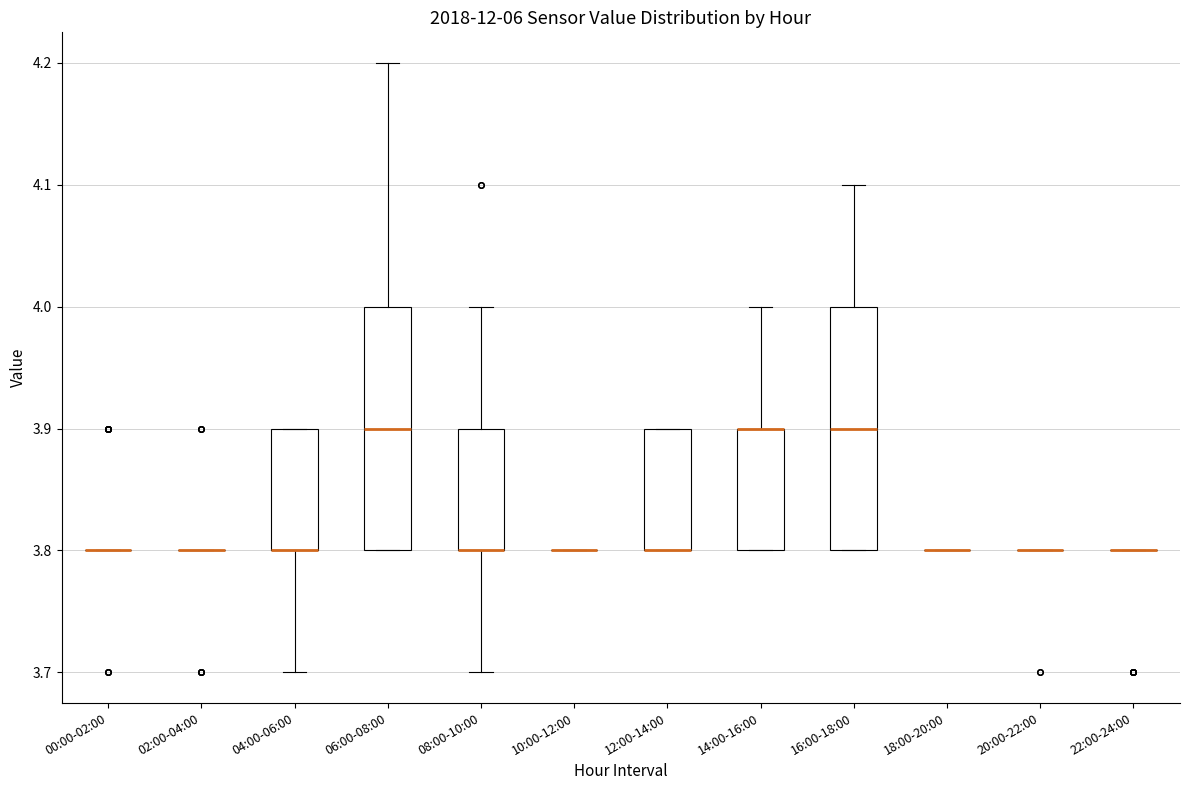

Reading left to right, read every box against the y-axis: the position of its median line, the range the box covers, and the ends of its whiskers. The values are not printed on the chart, so give them approximately, as read against the axis.

00:00-02:00: box collapsed to a line at 3.8, whiskers 3.8 to 3.8
02:00-04:00: box collapsed to a line at 3.8, whiskers 3.8 to 3.8
04:00-06:00: median 3.8 (drawn on the box's lower edge), box 3.8 to 3.9, whiskers 3.7 to 3.9
06:00-08:00: median 3.9, box 3.8 to 4.0, whiskers 3.8 to 4.2
08:00-10:00: median 3.8 (drawn on the box's lower edge), box 3.8 to 3.9, whiskers 3.7 to 4.0
10:00-12:00: box collapsed to a line at 3.8, whiskers 3.8 to 3.8
12:00-14:00: median 3.8 (drawn on the box's lower edge), box 3.8 to 3.9, whiskers 3.8 to 3.9
14:00-16:00: median 3.9 (drawn on the box's upper edge), box 3.8 to 3.9, whiskers 3.8 to 4.0
16:00-18:00: median 3.9, box 3.8 to 4.0, whiskers 3.8 to 4.1
18:00-20:00: box collapsed to a line at 3.8, whiskers 3.8 to 3.8
20:00-22:00: box collapsed to a line at 3.8, whiskers 3.8 to 3.8
22:00-24:00: box collapsed to a line at 3.8, whiskers 3.8 to 3.8